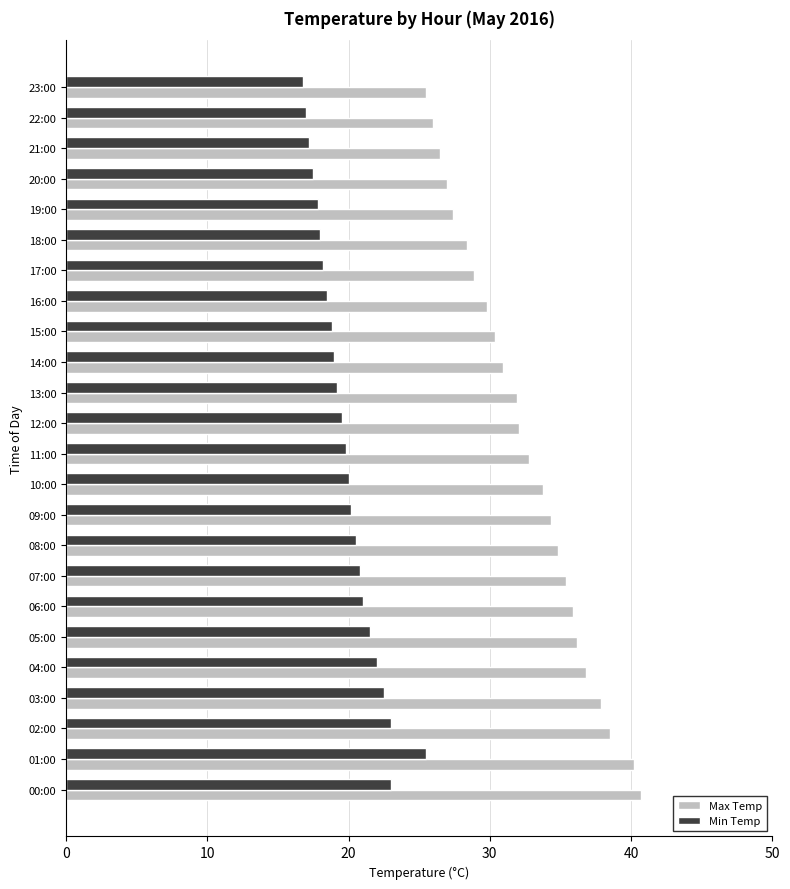

At how many categories does at least one series exceed 19?

24